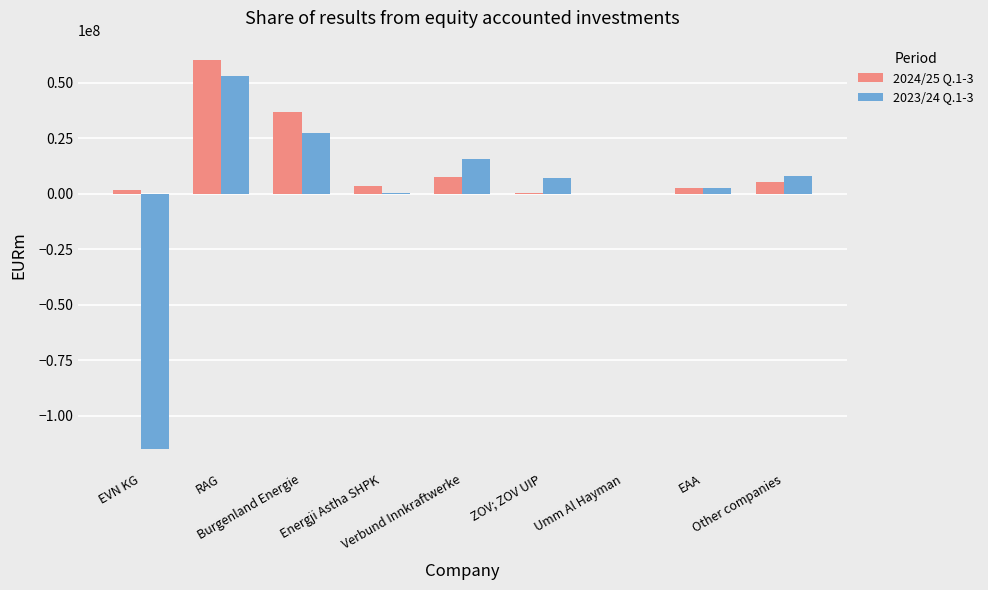

Count the number of data series in this chart.

2